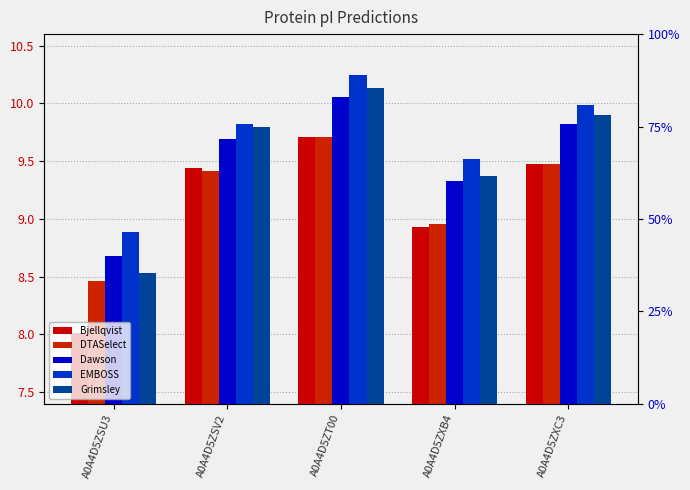

Reading left to right, extract all data points from this chart.

Bjellqvist: 8.0	9.4	9.7	8.9	9.5
DTASelect: 8.5	9.4	9.7	9.0	9.5
Dawson: 8.7	9.7	10.1	9.3	9.8
EMBOSS: 8.9	9.8	10.2	9.5	10.0
Grimsley: 8.5	9.8	10.1	9.4	9.9